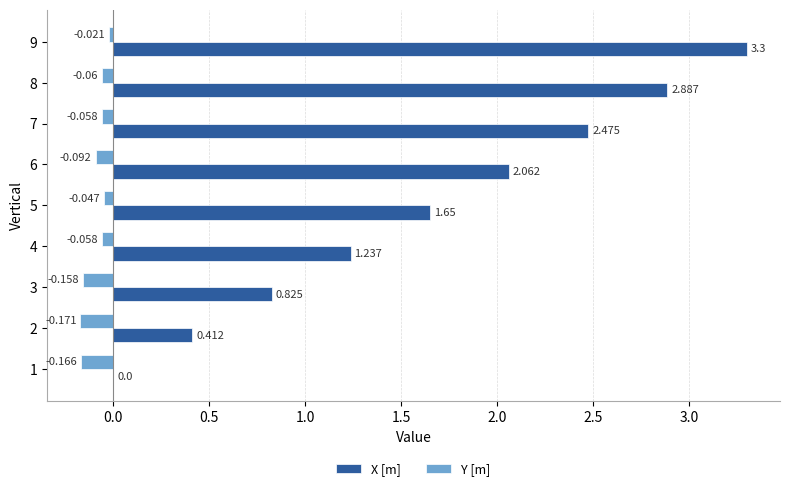

Is the value of Y [m] at 9 greater than the value of X [m] at 2?

No